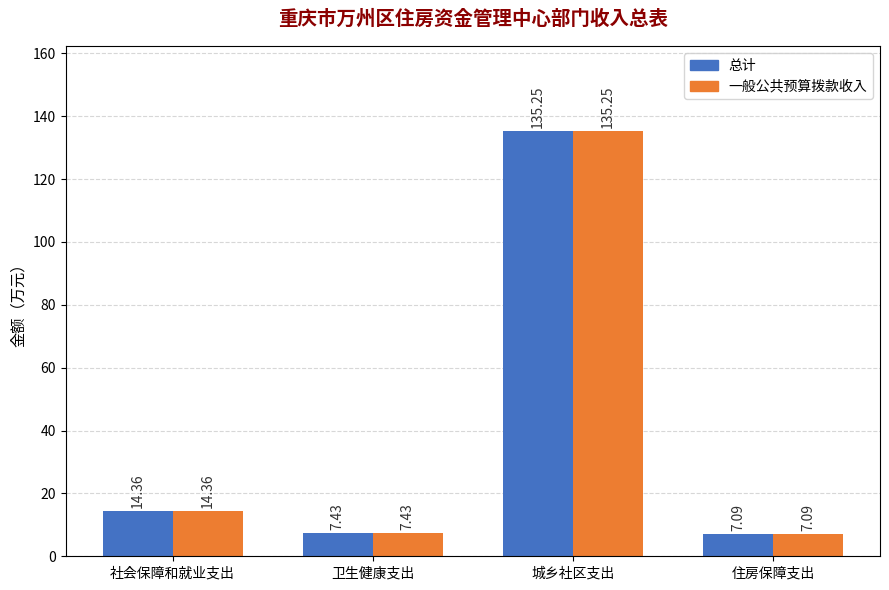

What is the difference between the maximum and minimum values in the 总计 series?

128.2